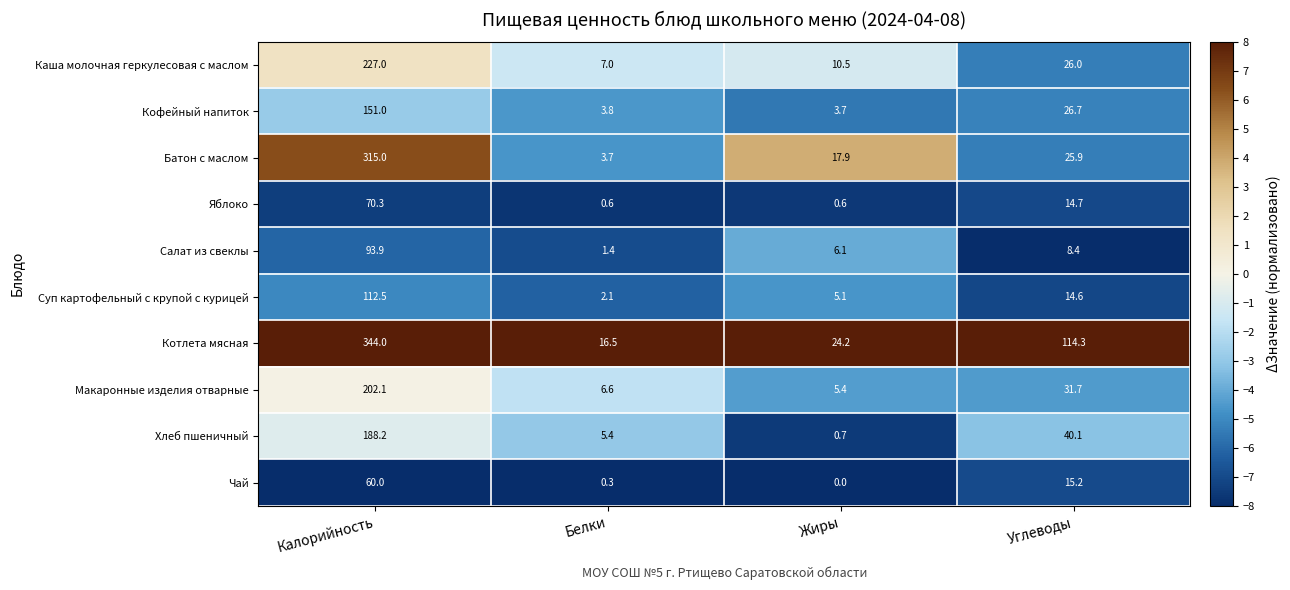

Which series has the largest total across all categories?

Котлета мясная